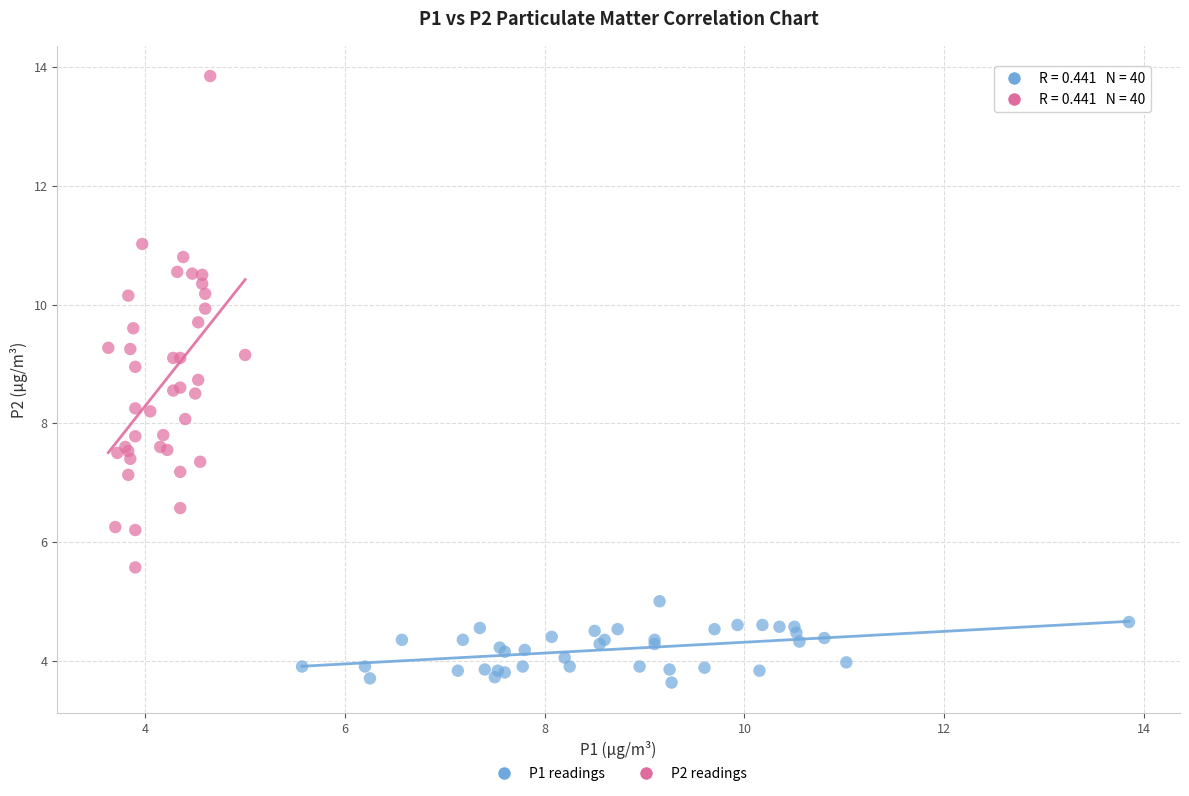

Which series reaches the minimum Y coordinate?

P1 readings